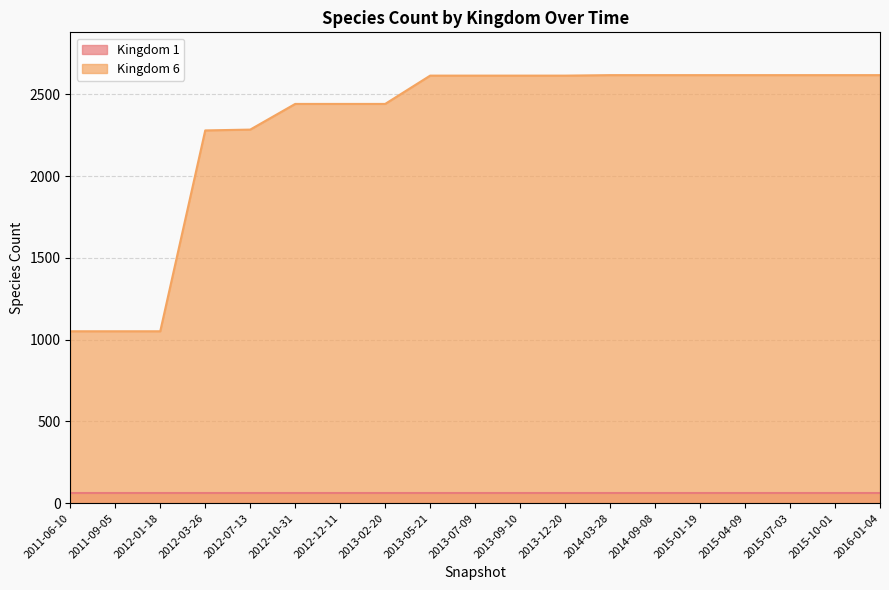

Does the chart display data point markers on the line(s)?

No